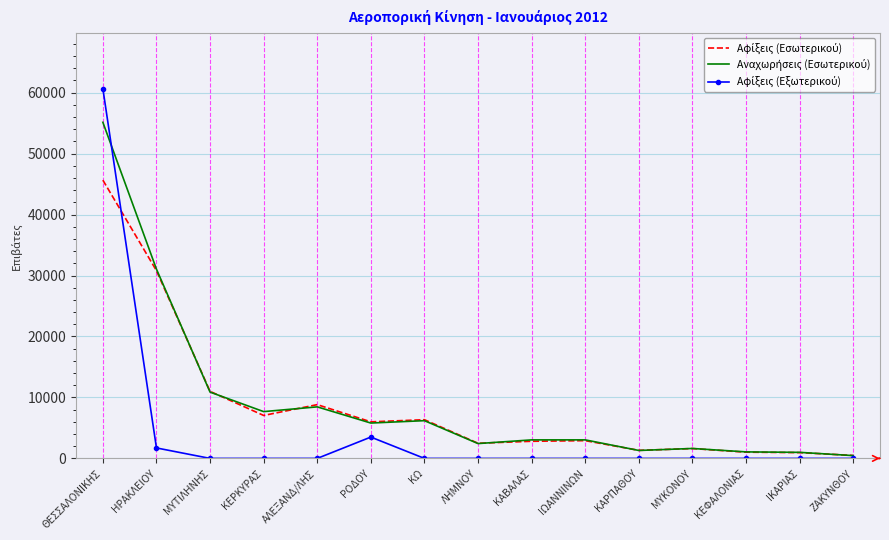

At which category is the sum across all series the highest?

ΘΕΣΣΑΛΟΝΙΚΗΣ